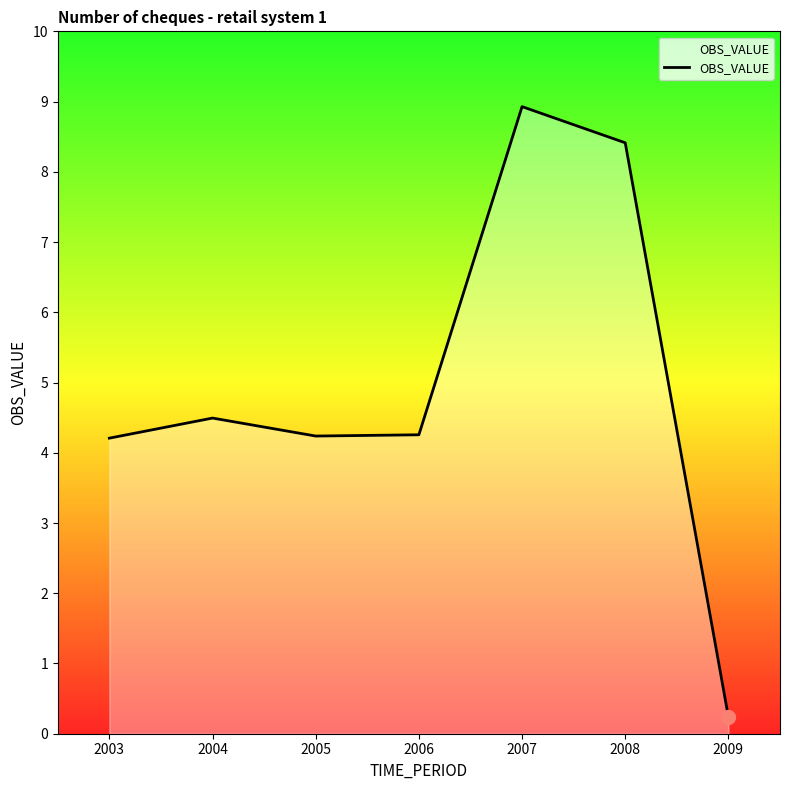

Which label corresponds to the smallest value in the chart?

2009